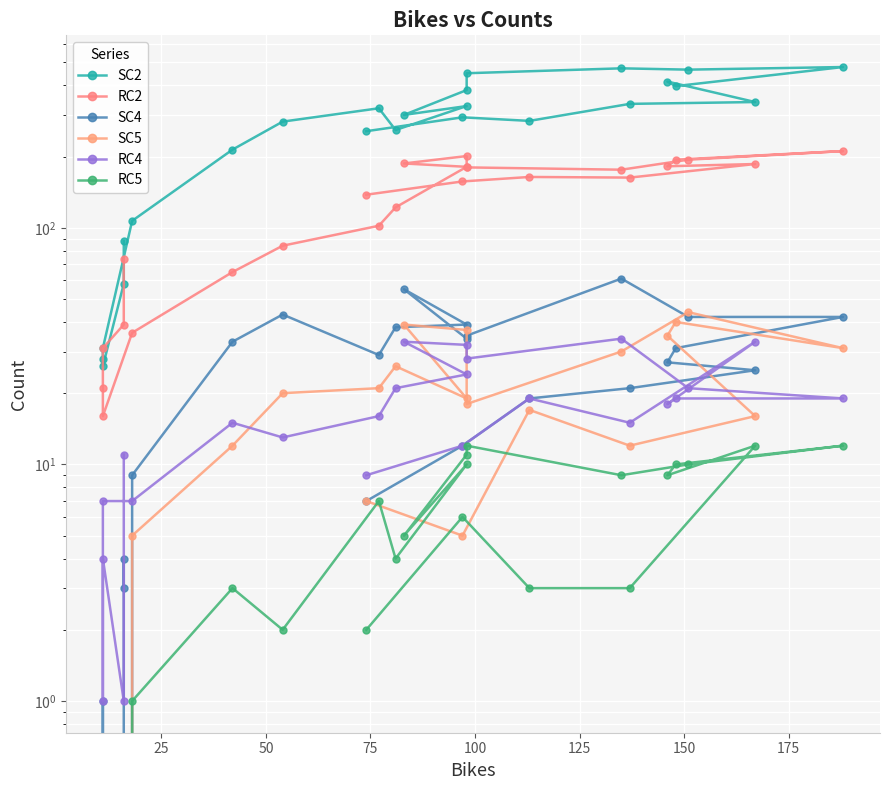

The RC5 series shows 1 at 150. True or false?

False